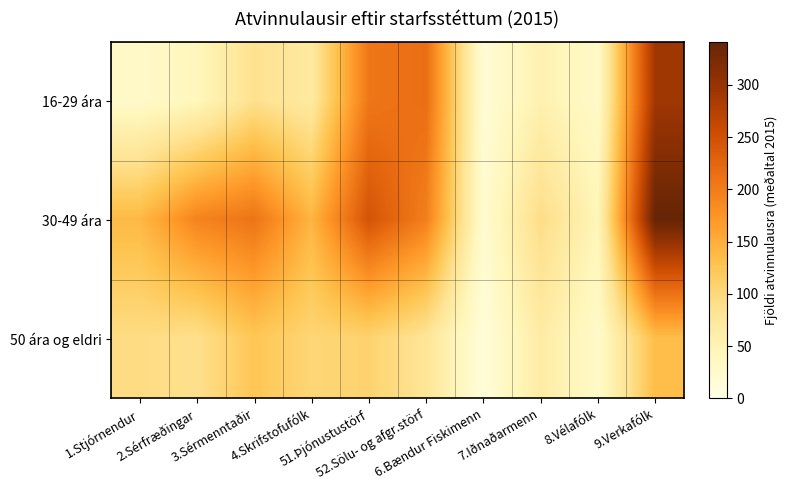

At which category is the sum across all series the highest?

9.Verkafólk